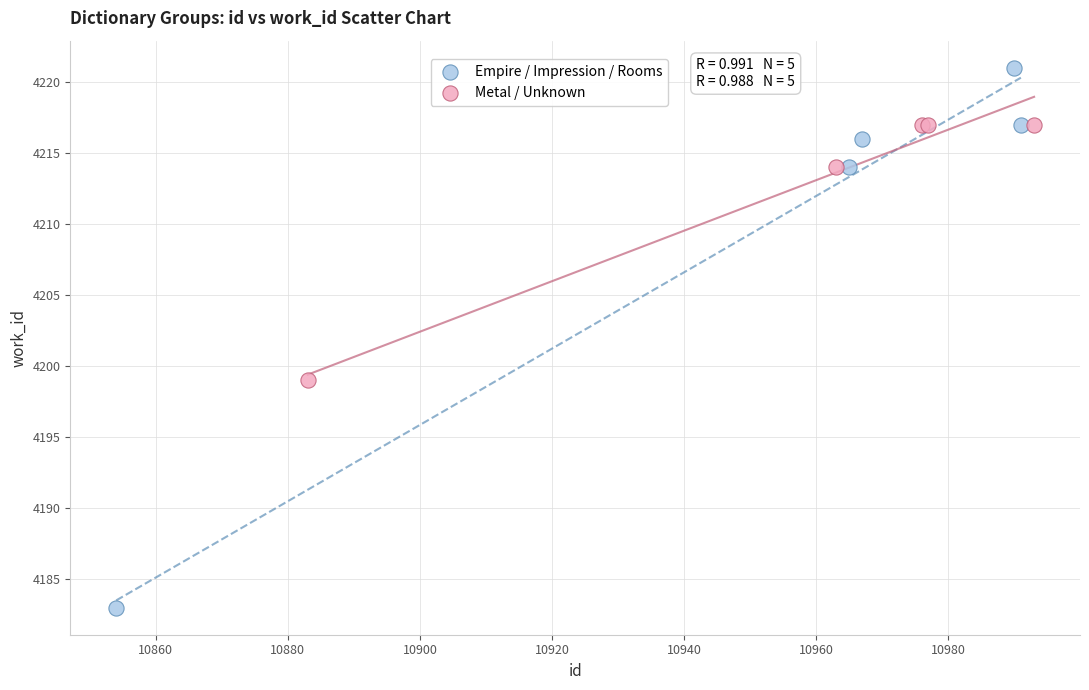

Which series reaches the maximum Y coordinate?

Empire / Impression / Rooms